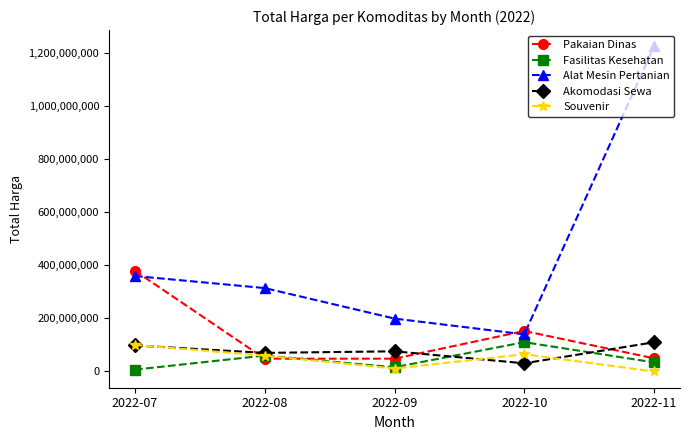

After their last crossing, which series has the higher values: Souvenir or Pakaian Dinas?

Pakaian Dinas